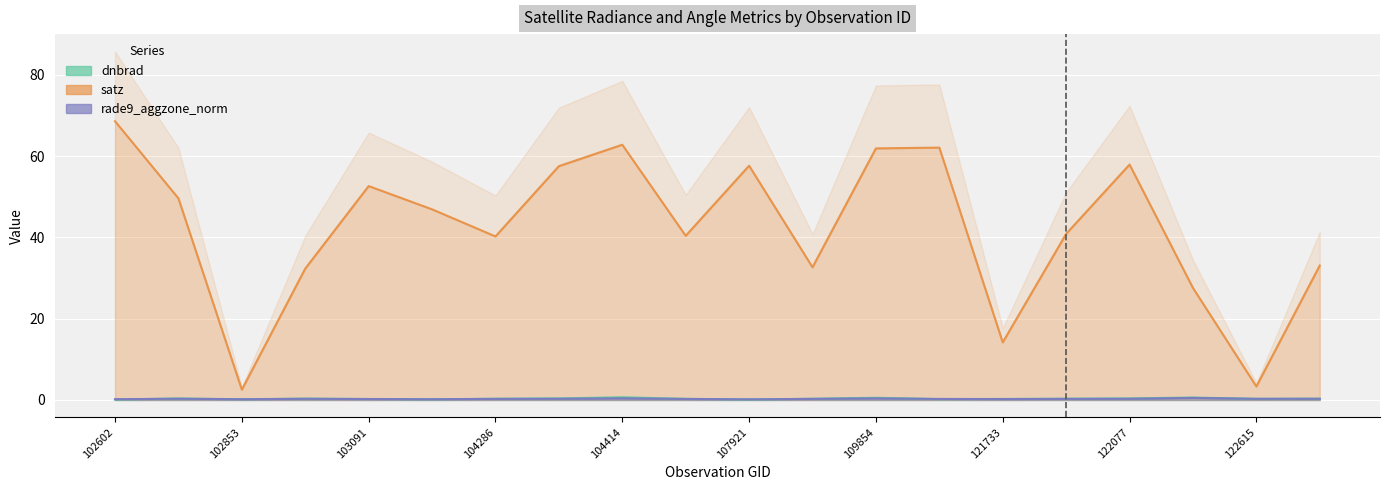

True or false: rade9_aggzone_norm and satz intersect in this chart.

False